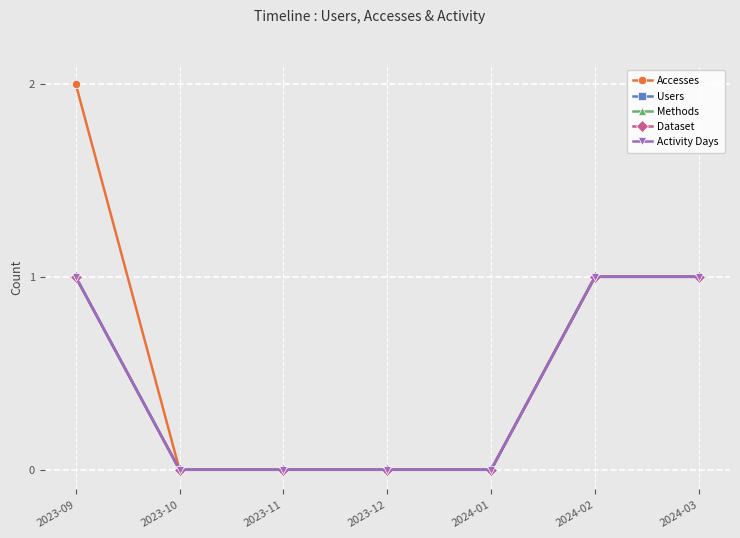

Is it true that Accesses equals 0 at 2024-03?

False